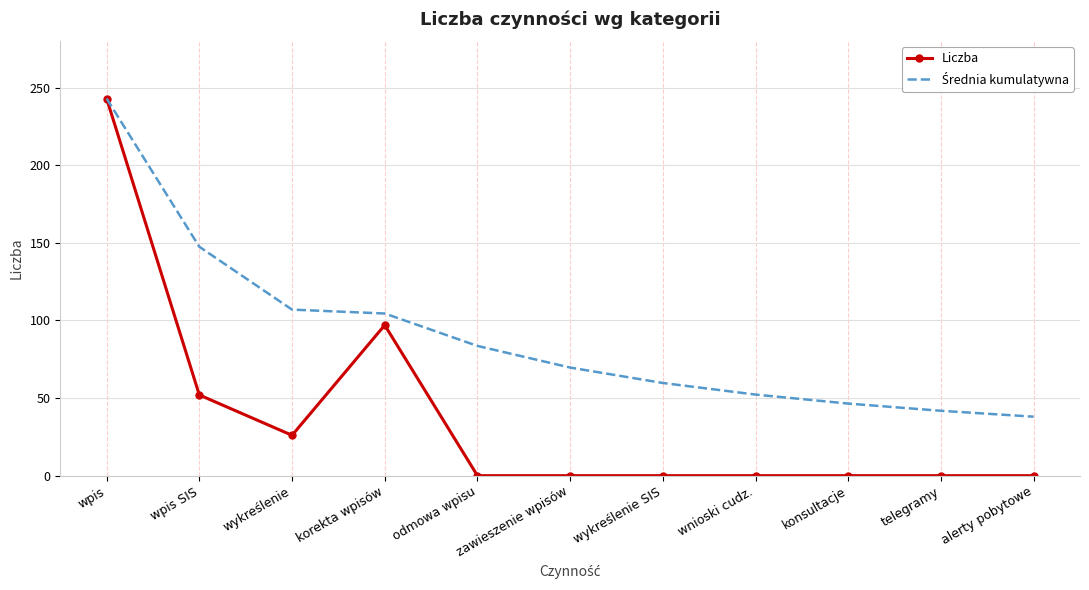

Is it true that Liczba equals 108.5 at odmowa wpisu?

False